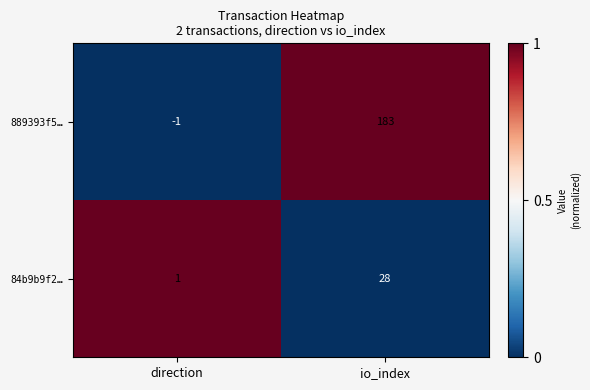

Reading left to right, what are all the values shown in this chart?

889393f5…: direction=-1	io_index=183
84b9b9f2…: direction=1	io_index=28